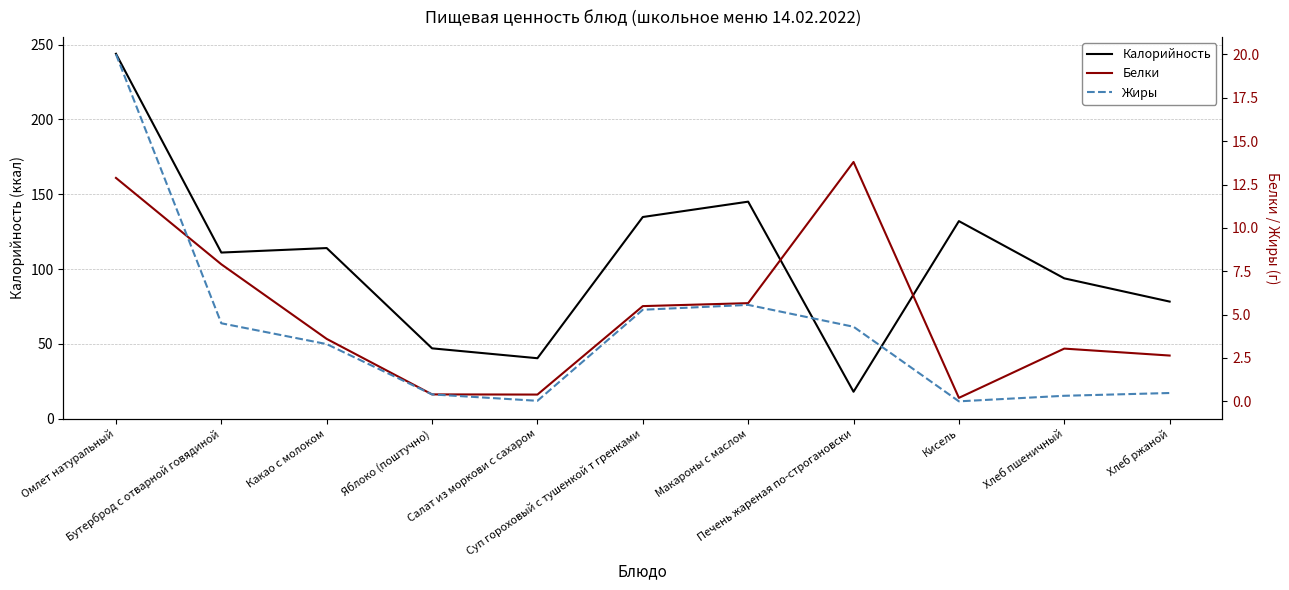

At how many categories does at least one series exceed 29?

10